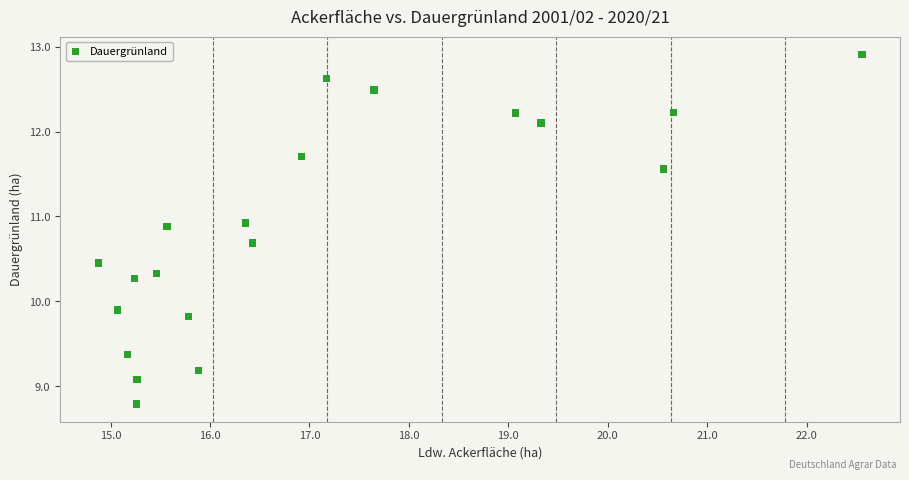

What is the range of Y values (max minus min)?

4.1